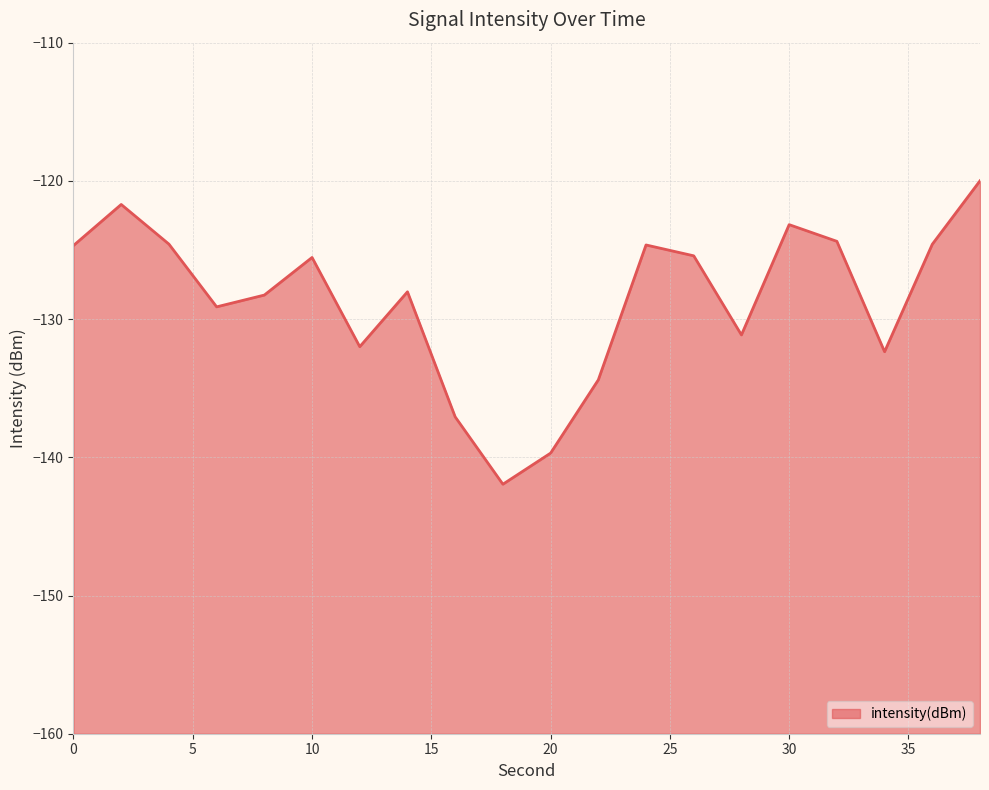

Reading right to left, list all the values displayed in this chart.

38=-120.0	36=-124.6	34=-132.4	32=-124.4	30=-123.2	28=-131.1	26=-125.4	24=-124.6	22=-134.4	20=-139.7	18=-141.9	16=-137.1	14=-128.0	12=-132.0	10=-125.5	8=-128.3	6=-129.1	4=-124.6	2=-121.7	0=-124.7